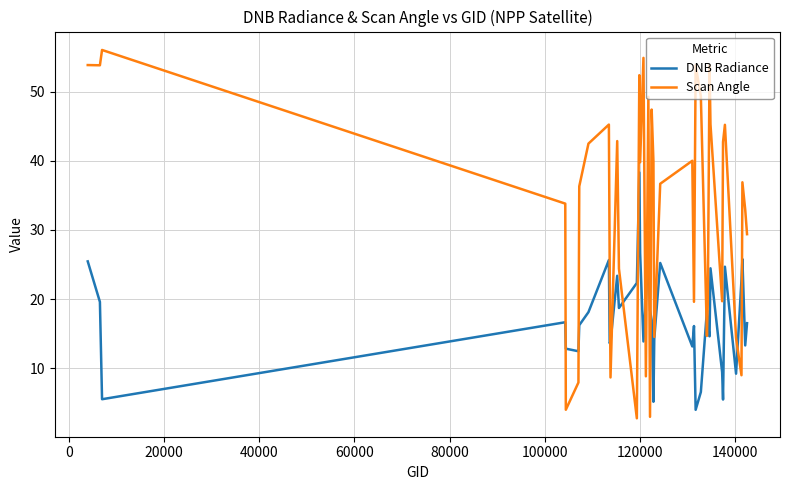

Which series has the largest total across all categories?

Scan Angle